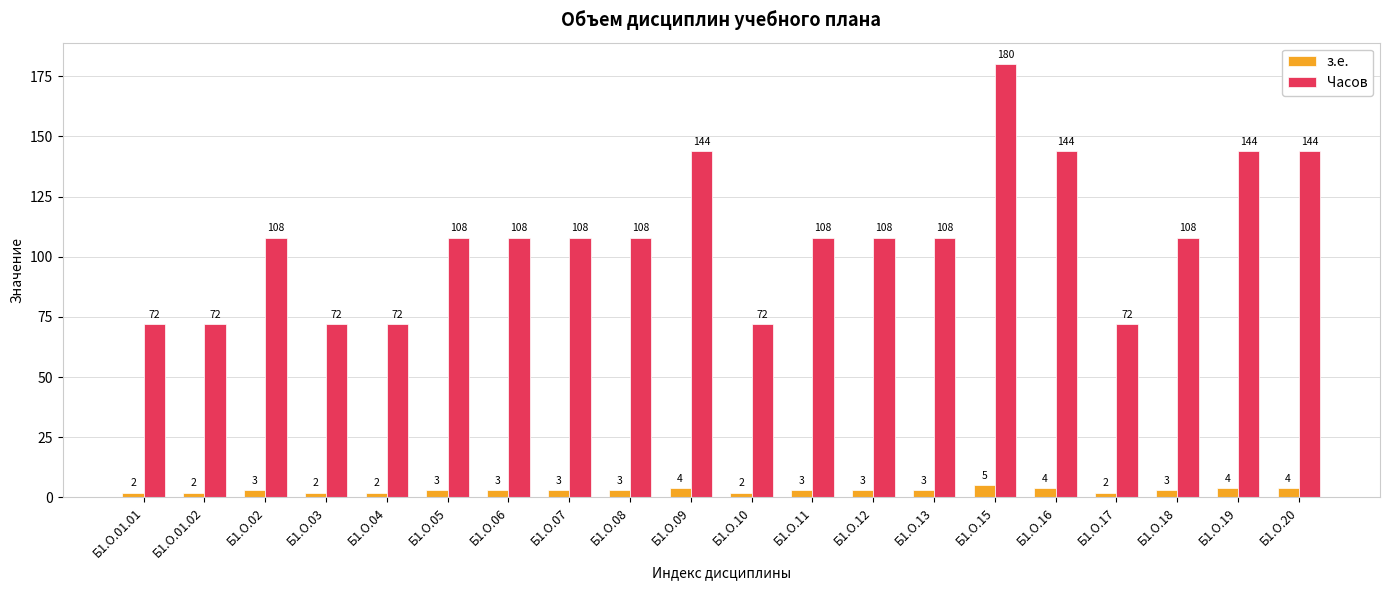

List the series in order of their overall mean, lowest first.

з.е., Часов